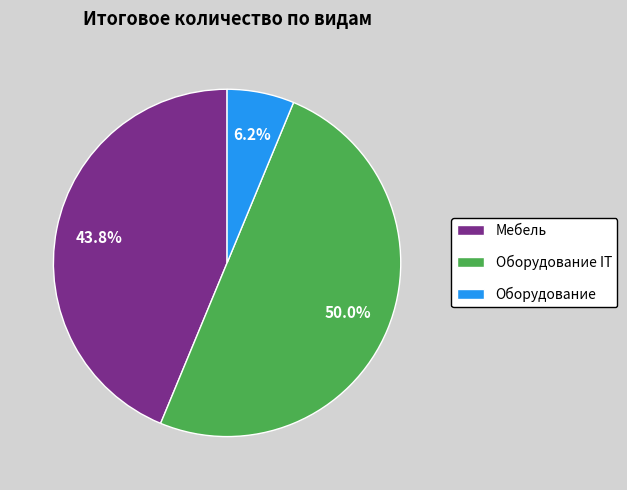

To the nearest percent, what is the difference between the largest and smallest slice percentages?

44%